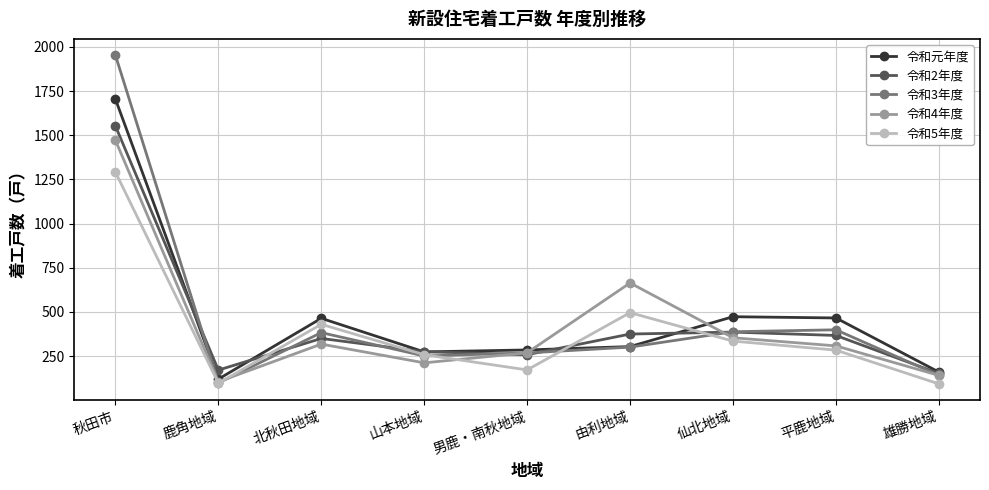

What is the label of the 5th point from the left?

男鹿・南秋地域